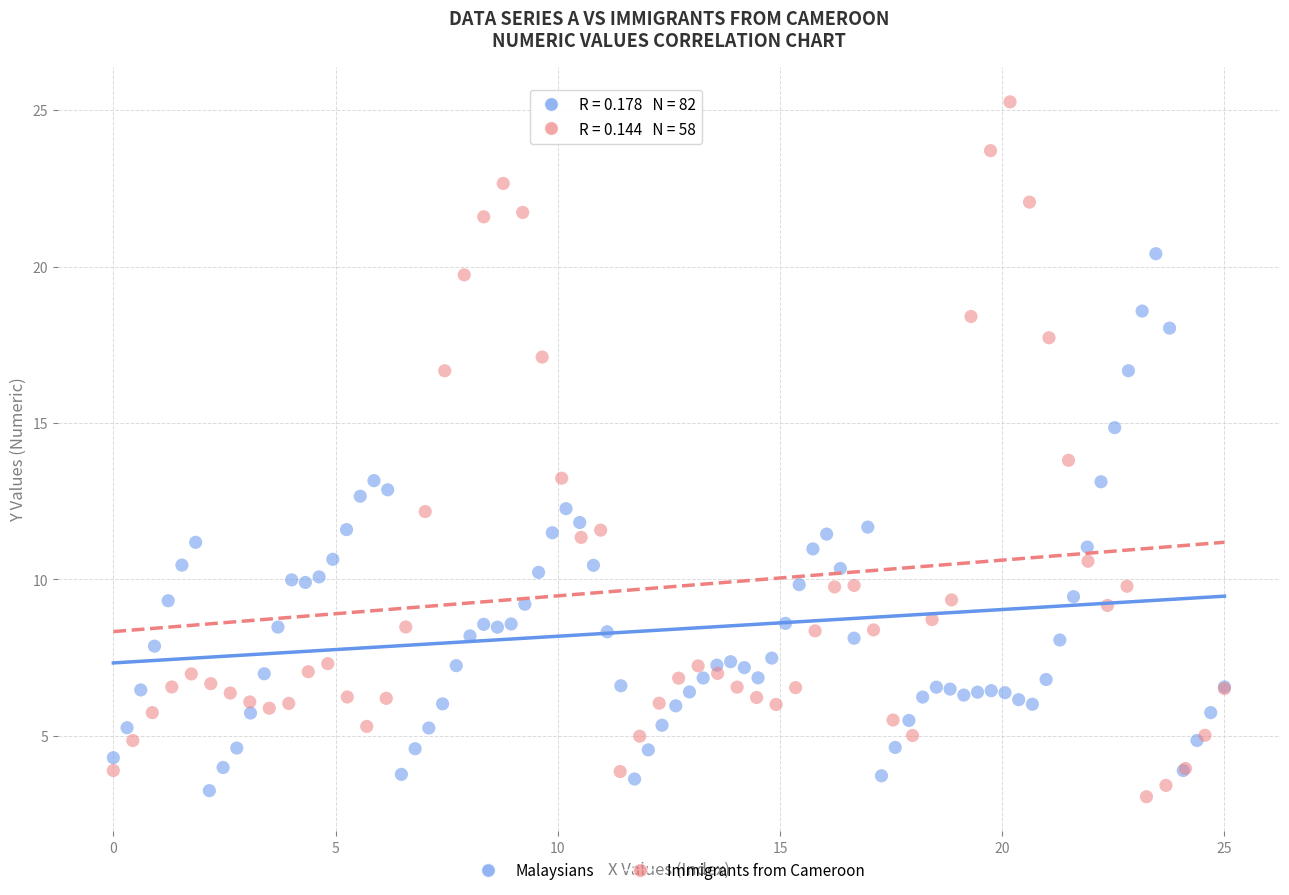

Which series contains the highest Y value?

Immigrants from Cameroon